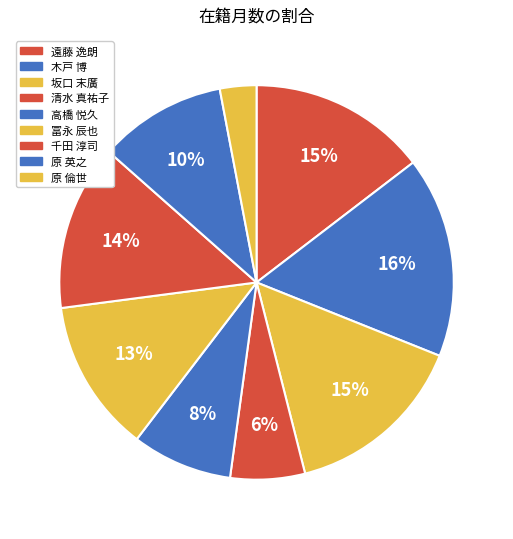

How many slices are in this pie chart?

9